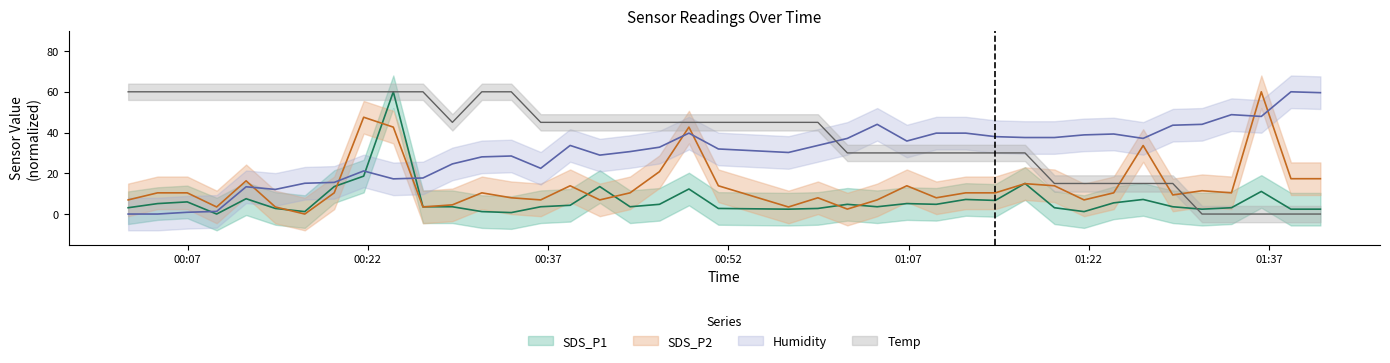

What is the sum of the Temp values at 2021/07/02 00:29:02 and 2021/07/02 01:16:41?

75.0